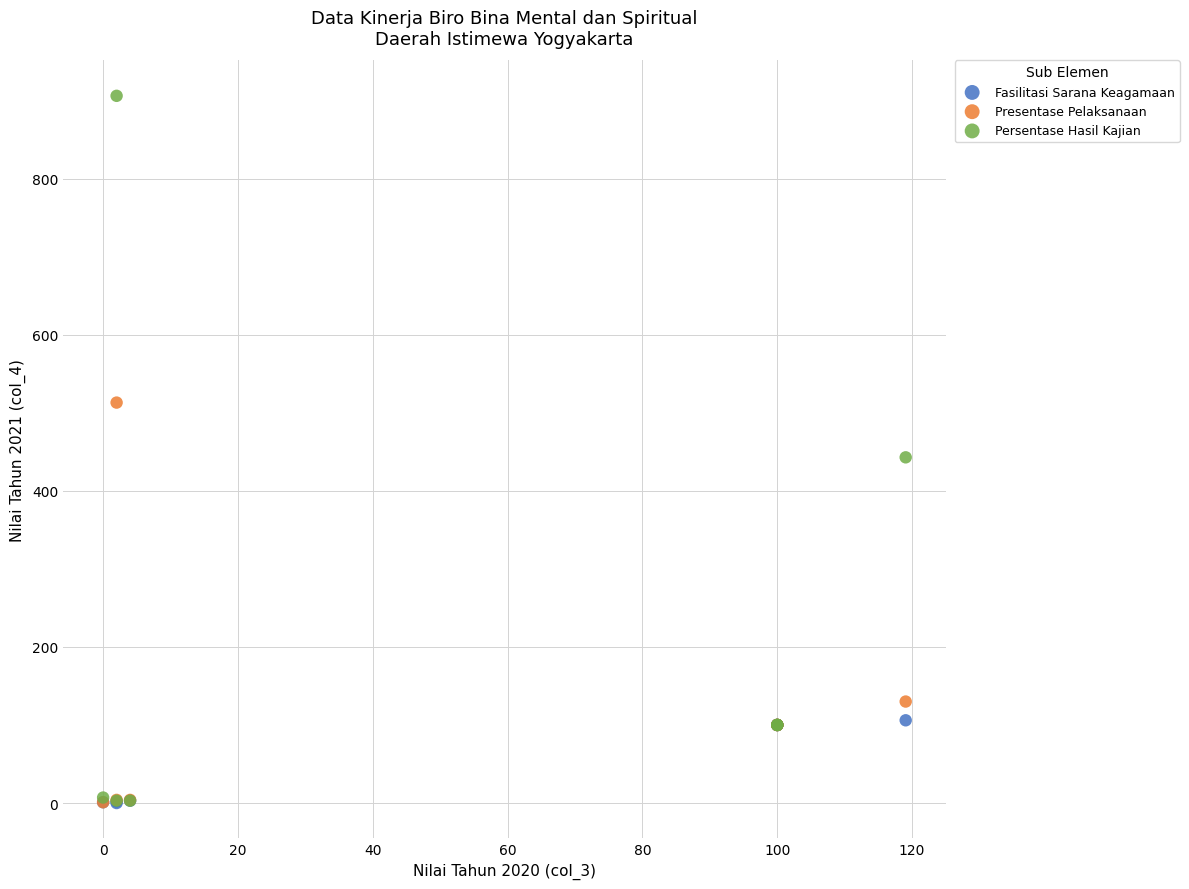

In the Persentase Hasil Kajian series, what Y value is closest to 454?

442.9